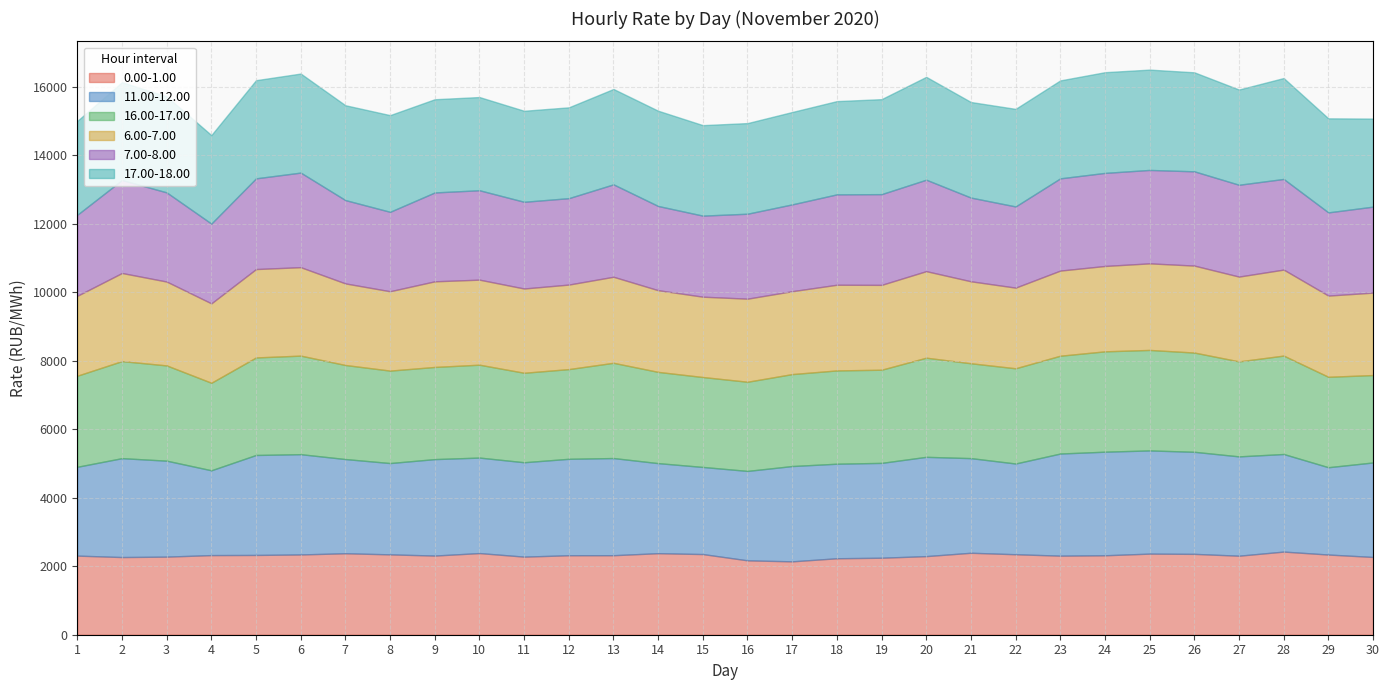

Reading left to right, list all the values displayed in this chart.

0.00-1.00: 2309.8	2268.0	2280.2	2325.0	2329.4	2343.9	2379.1	2346.3	2311.3	2384.4	2280.2	2320.7	2321.7	2381.2	2355.3	2171.9	2142.4	2232.7	2248.4	2295.1	2393.1	2350.1	2308.9	2319.6	2368.3	2360.8	2307.4	2427.6	2341.5	2270.9
11.00-12.00: 2593.8	2887.4	2801.7	2476.3	2918.8	2927.5	2750.2	2666.1	2816.4	2787.8	2756.0	2815.9	2836.9	2629.0	2543.3	2610.9	2782.7	2760.4	2768.6	2898.6	2763.0	2649.0	2981.5	3024.5	3012.9	2980.2	2899.7	2848.9	2549.0	2758.5
16.00-17.00: 2659.0	2834.0	2781.4	2555.4	2847.7	2877.8	2745.8	2699.3	2690.7	2712.2	2612.2	2619.1	2781.0	2663.9	2625.5	2603.8	2685.1	2723.7	2720.5	2894.9	2770.0	2780.3	2856.1	2930.1	2934.0	2897.8	2773.9	2873.7	2640.3	2552.4
6.00-7.00: 2332.9	2572.8	2448.6	2318.7	2581.0	2582.5	2382.4	2317.1	2500.3	2483.1	2460.7	2468.0	2512.3	2385.4	2345.9	2425.7	2420.2	2502.0	2477.4	2527.1	2393.8	2355.2	2485.7	2492.7	2528.1	2539.1	2476.0	2511.1	2371.6	2406.7
7.00-8.00: 2366.4	2713.8	2603.2	2328.9	2648.6	2761.5	2433.1	2319.2	2594.7	2610.4	2531.6	2522.9	2698.1	2458.8	2366.5	2480.5	2534.7	2639.3	2649.2	2670.2	2443.9	2370.3	2692.9	2717.4	2727.5	2752.4	2681.0	2646.7	2429.2	2510.7
17.00-18.00: 2740.3	2857.1	2803.6	2583.4	2865.7	2891.8	2768.9	2822.9	2721.9	2721.2	2657.4	2651.7	2784.8	2781.2	2642.2	2645.9	2697.0	2722.3	2773.2	3002.6	2790.5	2848.6	2859.7	2940.3	2929.5	2890.8	2780.3	2946.3	2745.6	2570.9